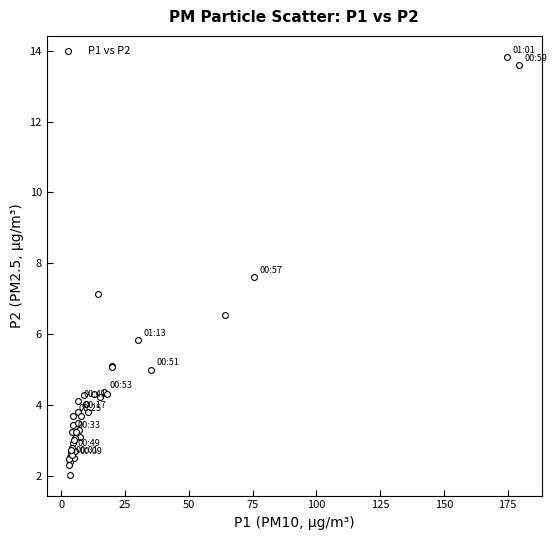

What Y value in the scatter plot is closest to 7?

7.1